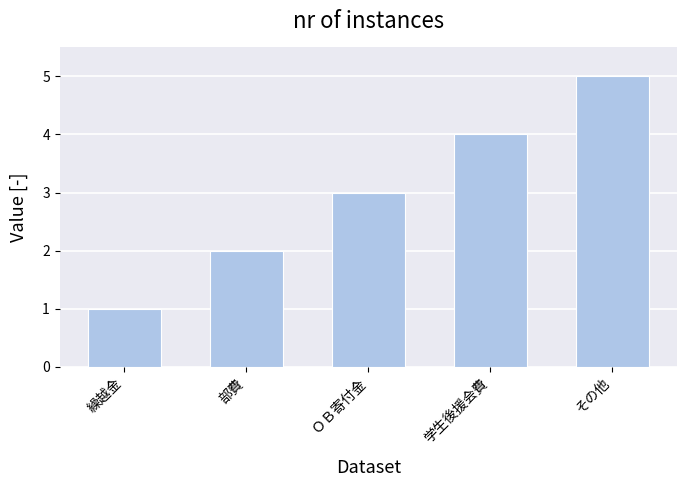

At which category does the chart reach its peak across all series?

その他